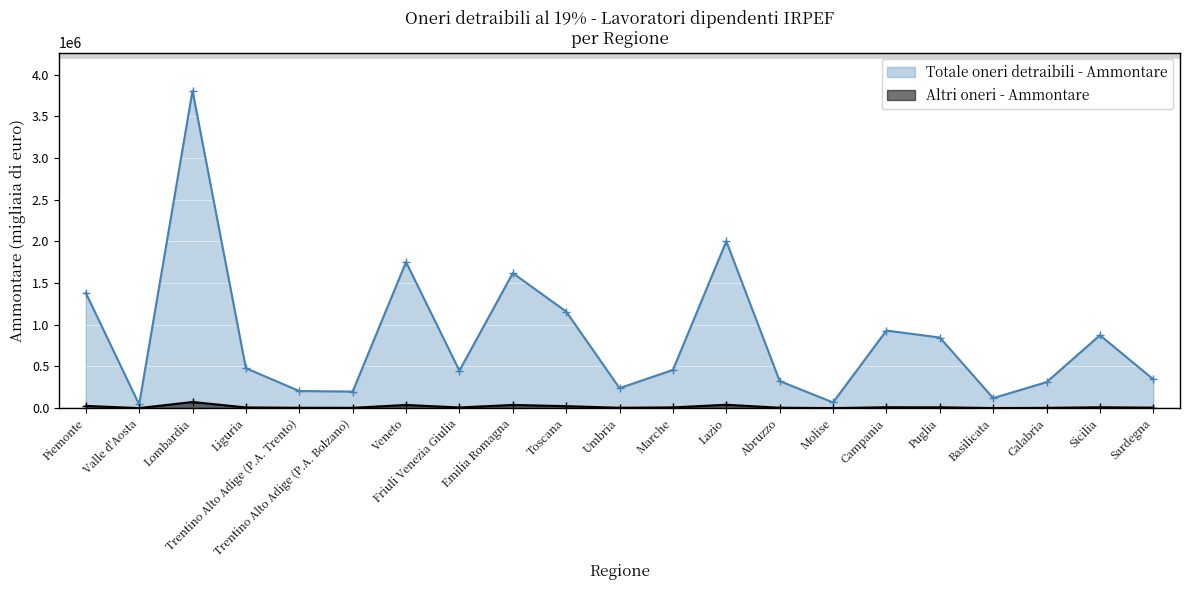

What is the average value of the Altri oneri - Ammontare series?

15751